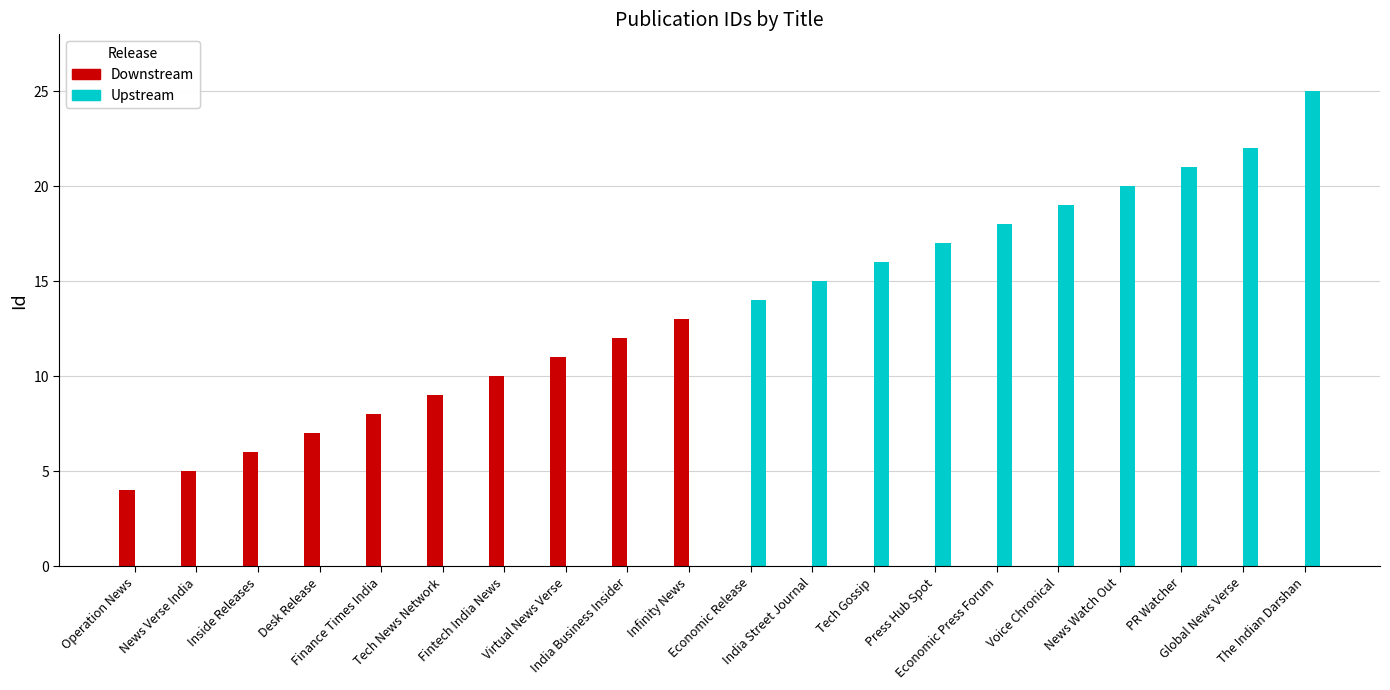

What is the difference between the Downstream values at Virtual News Verse and Economic Release?

11